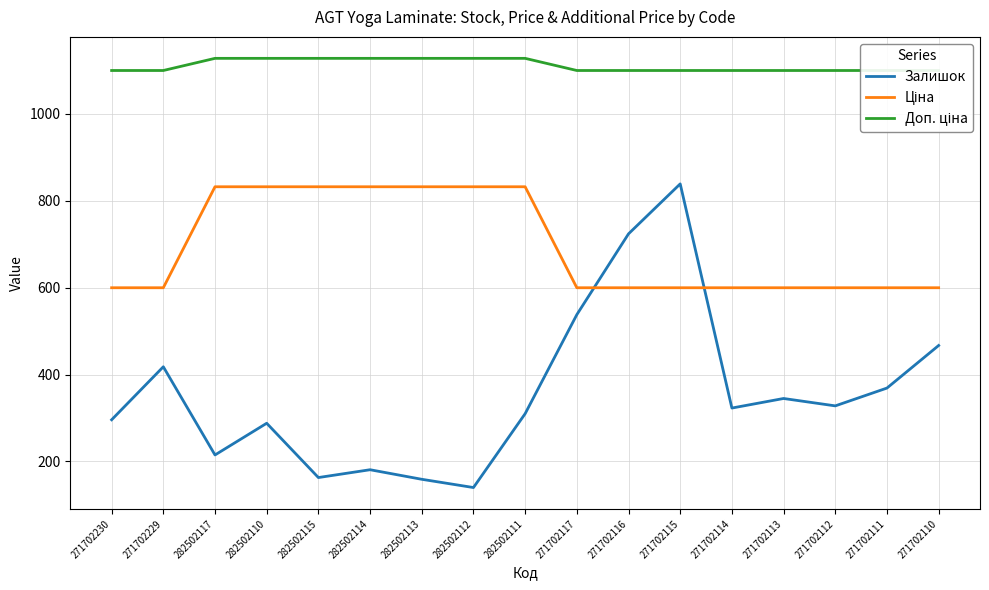

Rank the series by their average value, from lowest to highest.

Залишок, Ціна, Доп. ціна